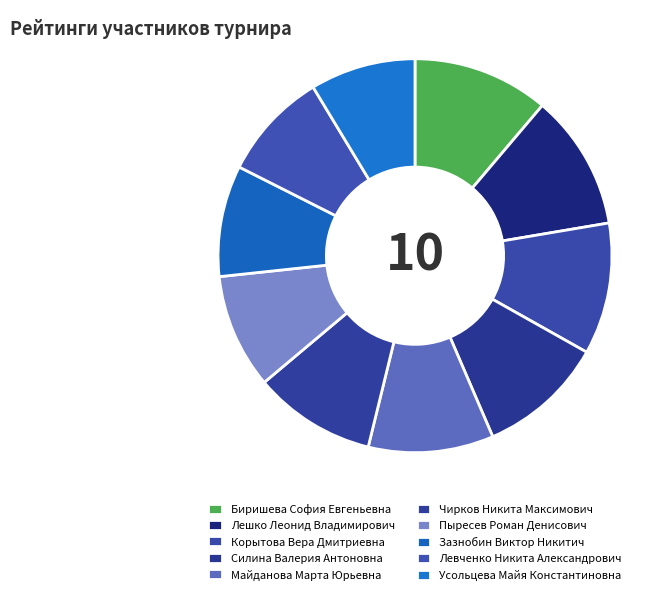

To the nearest percent, what is the combined percentage of Майданова Марта Юрьевна and Лешко Леонид Владимирович?

21%